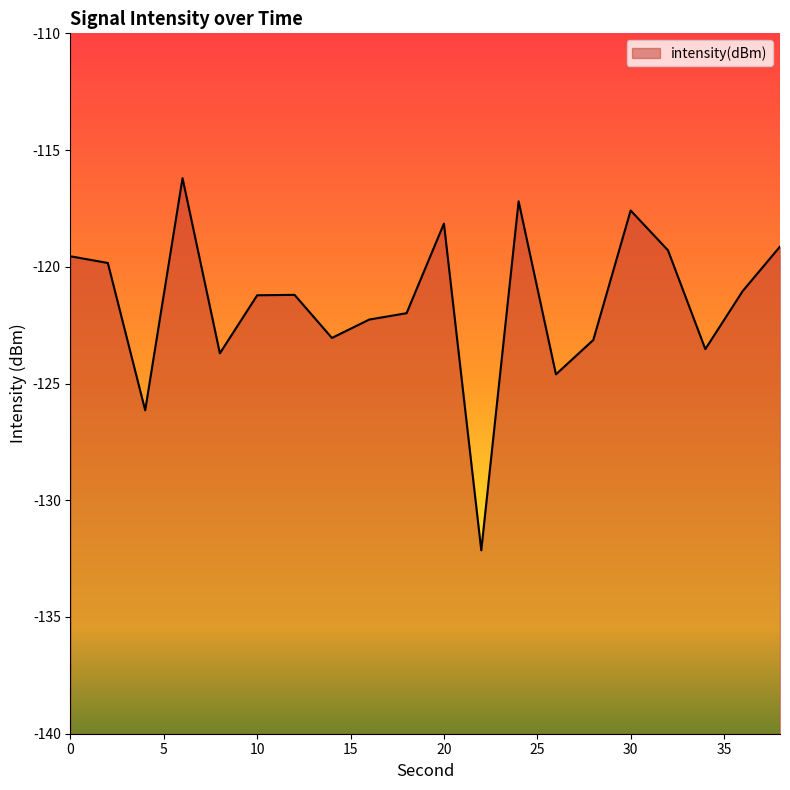

Reading right to left, what are all the values shown in this chart?

-119.1	-121.0	-123.5	-119.3	-117.6	-123.1	-124.6	-117.2	-132.1	-118.2	-122.0	-122.3	-123.0	-121.2	-121.2	-123.7	-116.2	-126.1	-119.8	-119.6